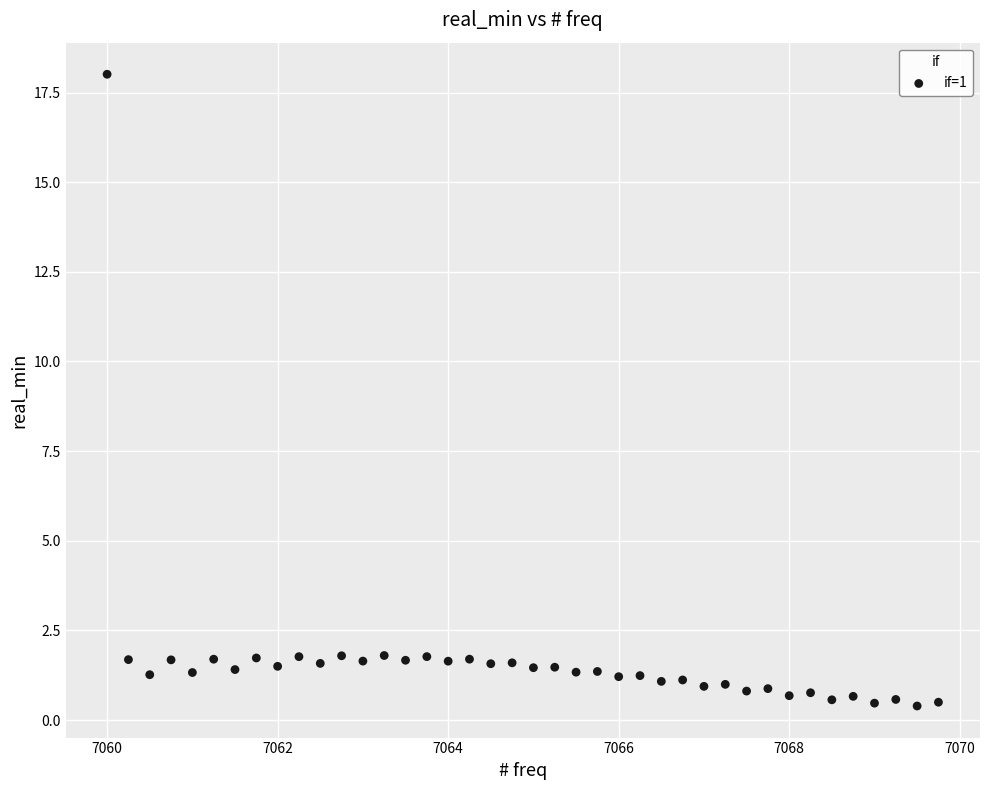

What is the range of Y values (max minus min)?

17.6